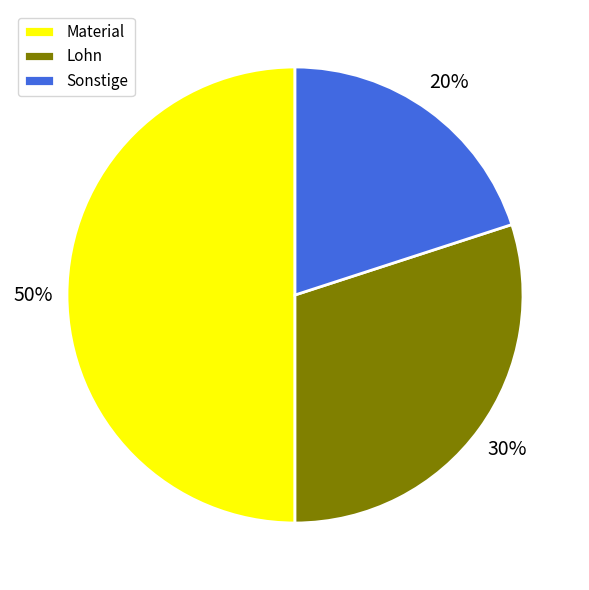

Is the sum of Material and Sonstige greater than half?

Yes